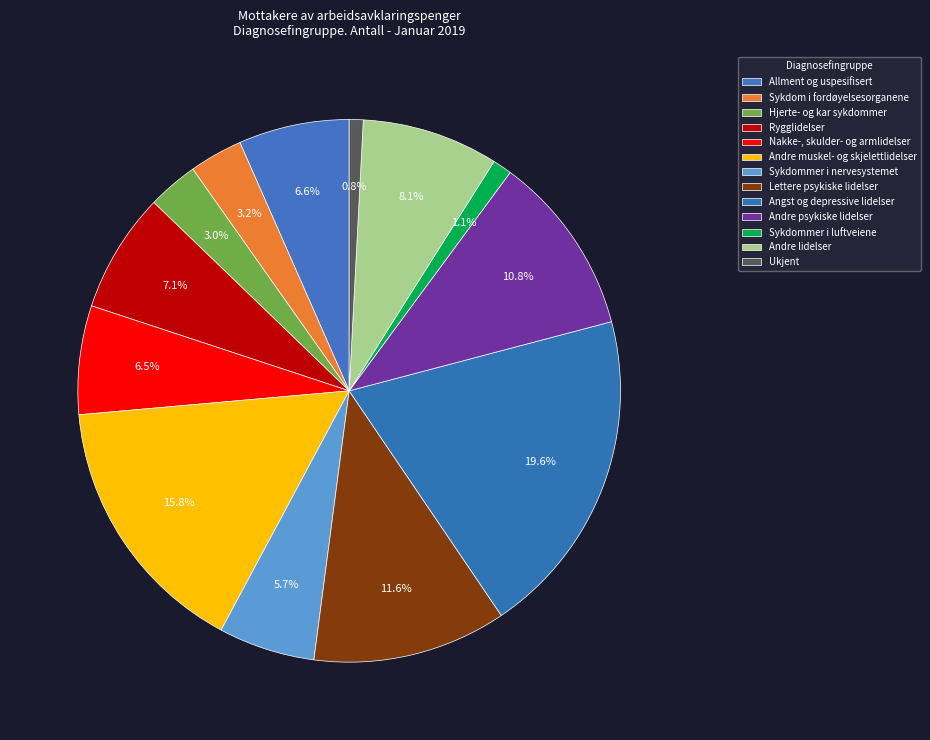

Count the number of slices in the pie.

13